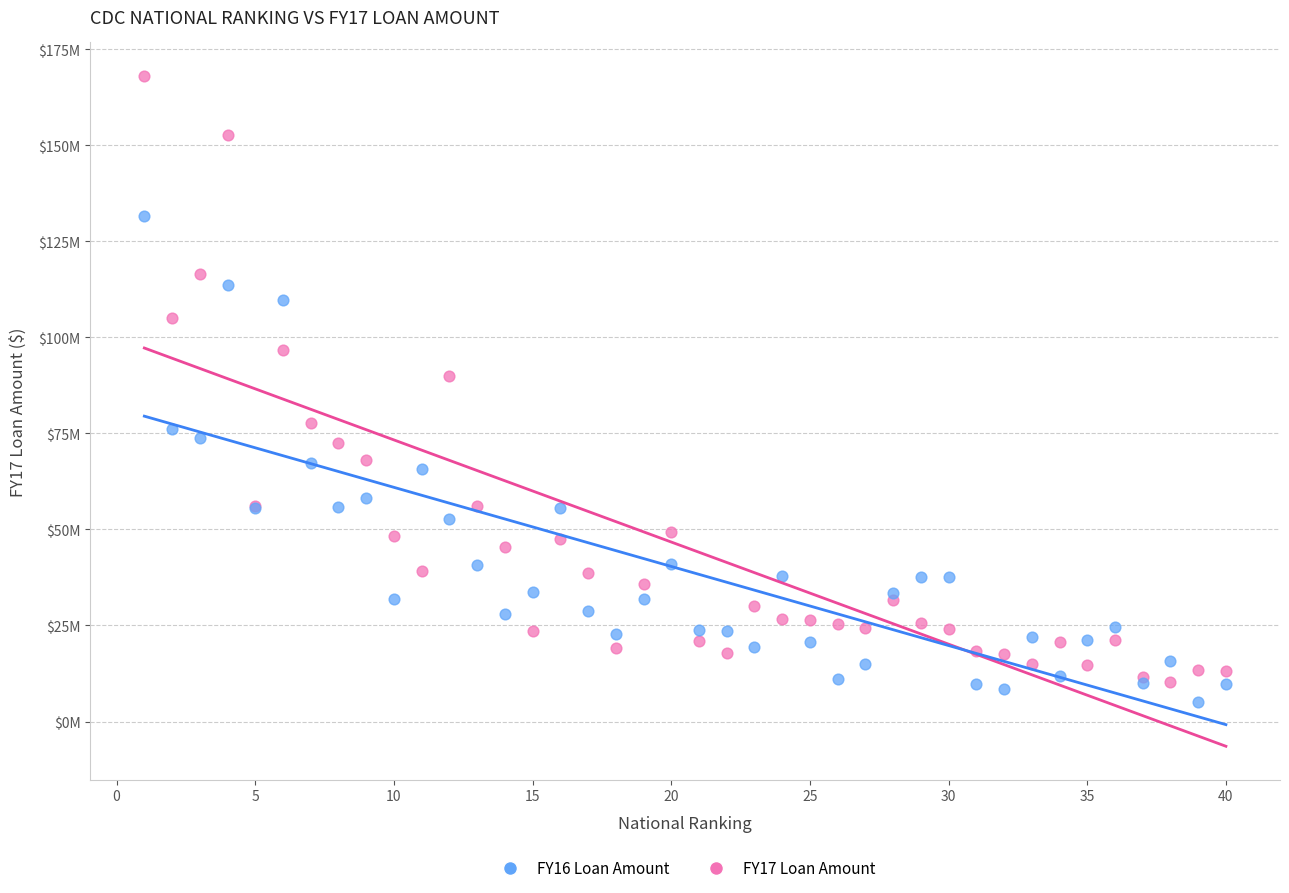

Which series reaches the maximum Y coordinate?

FY17 Loan Amount